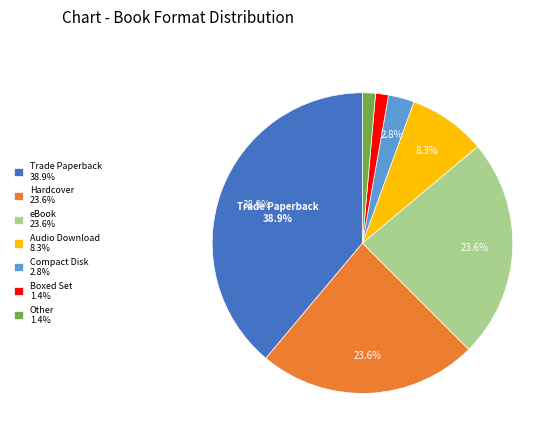

Is there a majority slice in this chart?

No